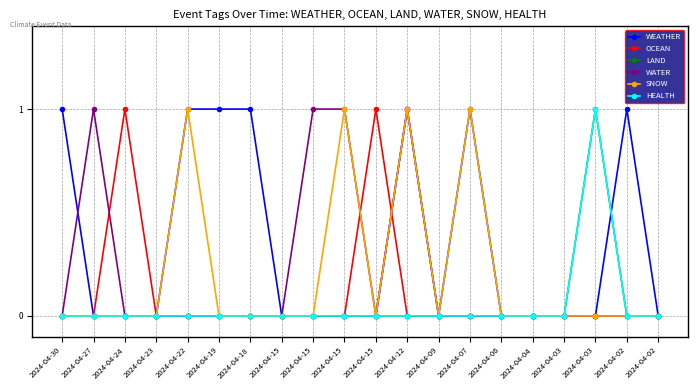

How many WATER values are between 0 and 1?

20